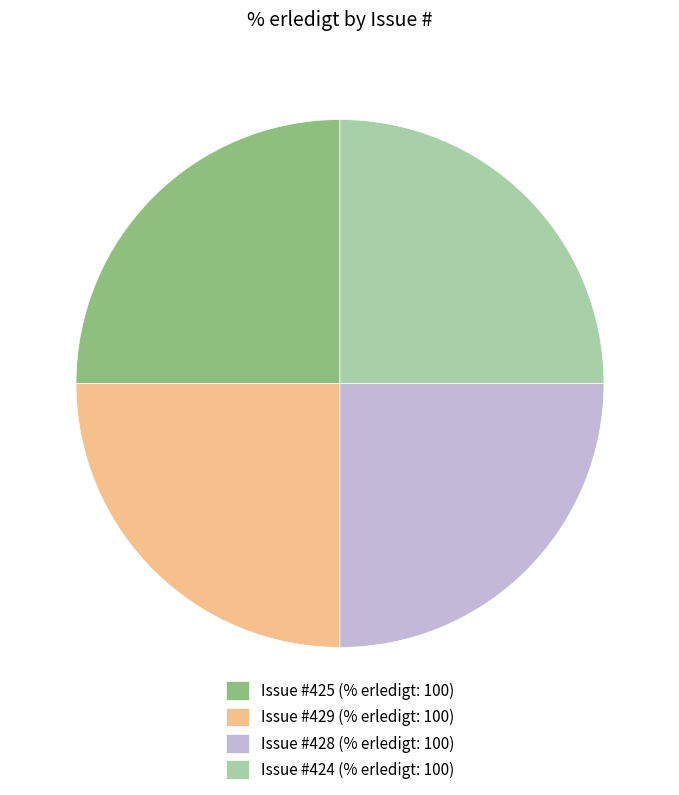

How many segments does this pie chart have?

4